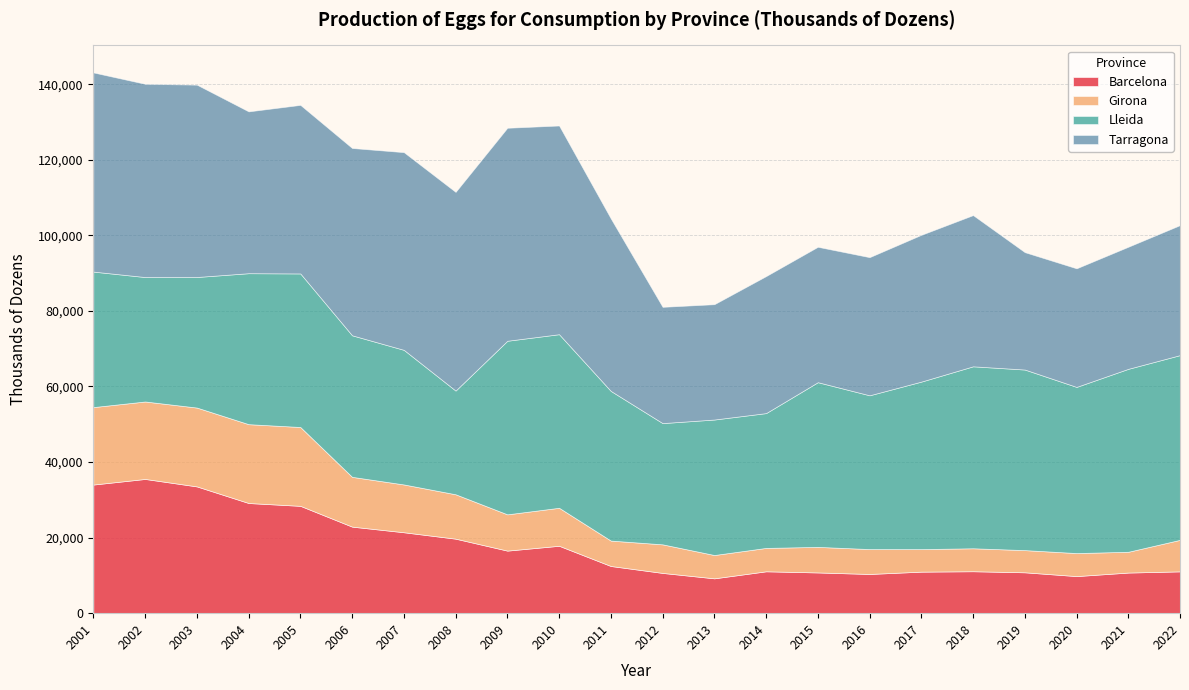

Which series has the largest total across all categories?

Tarragona